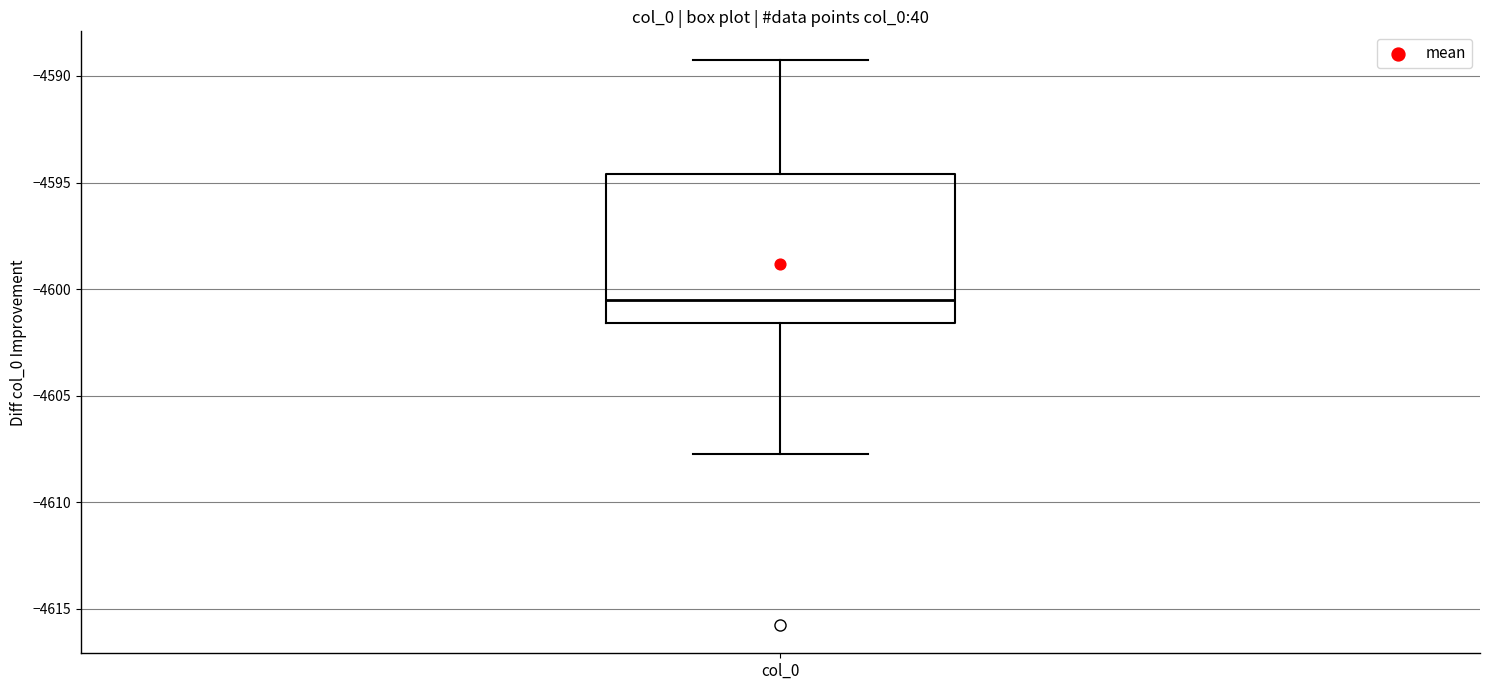

Where is the upper edge of the box for col_0 on the y-axis? The values are not printed on the chart, so give them approximately, as read against the axis.

-4594.5